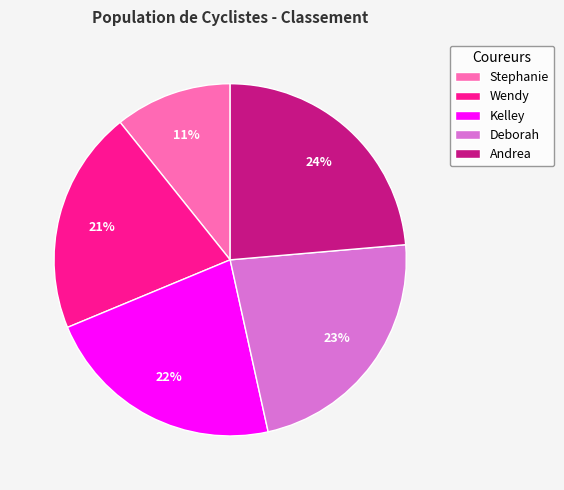

Do Deborah and Kelley together represent more than half of the pie?

No